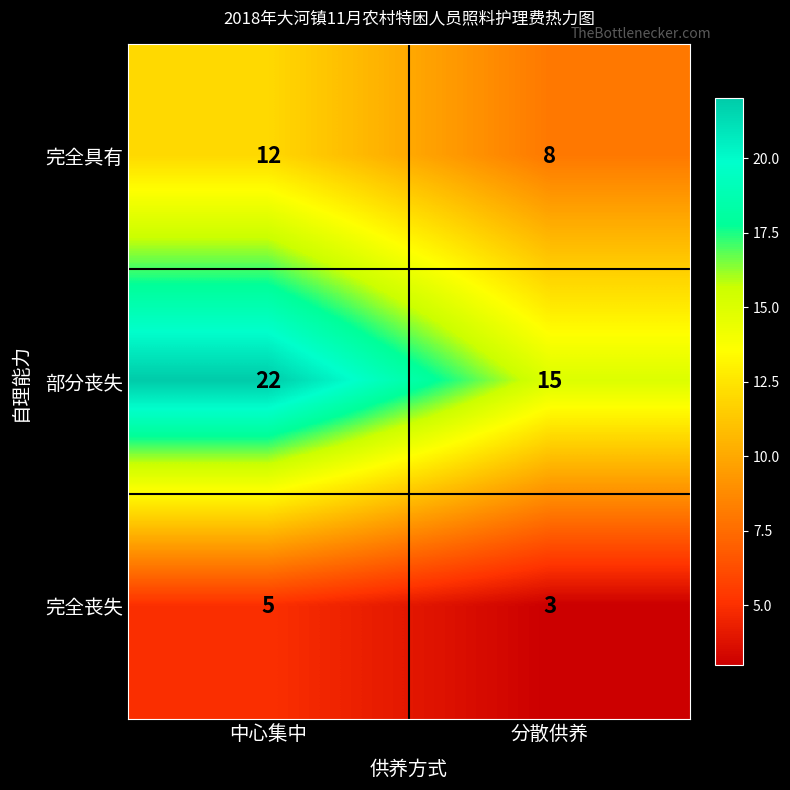

The value of 完全具有 at 中心集中 is 17. True or false?

False